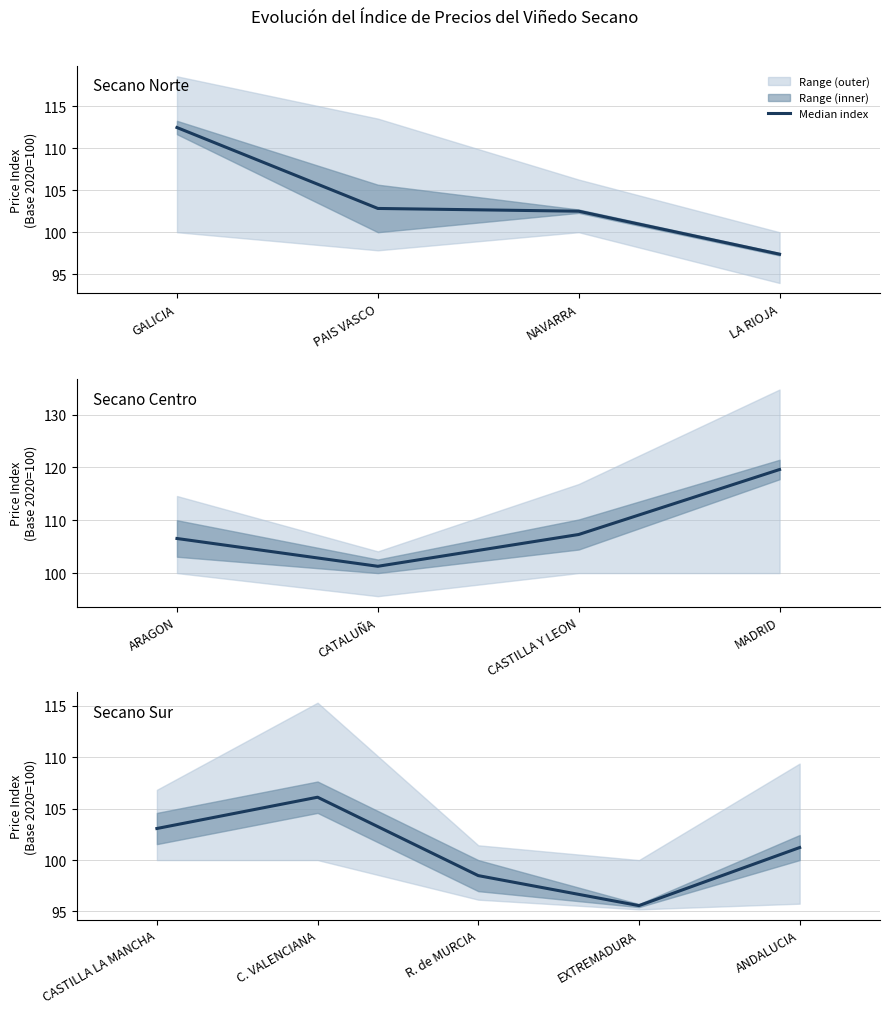

How many lines are shown in the chart?

1